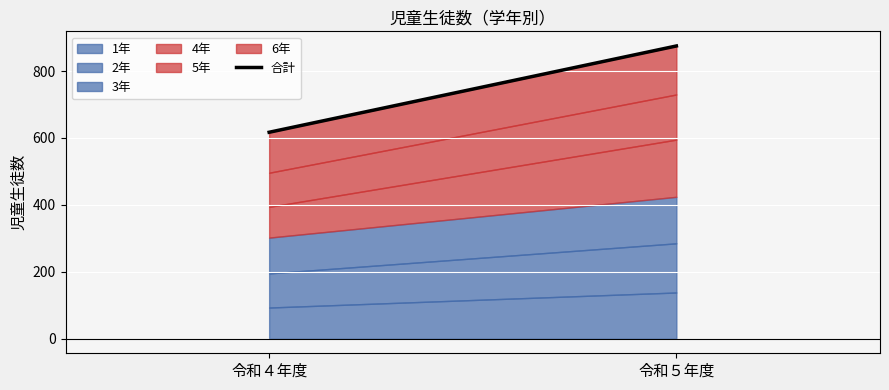

Is it true that the value at 令和４年度 is 617?

True